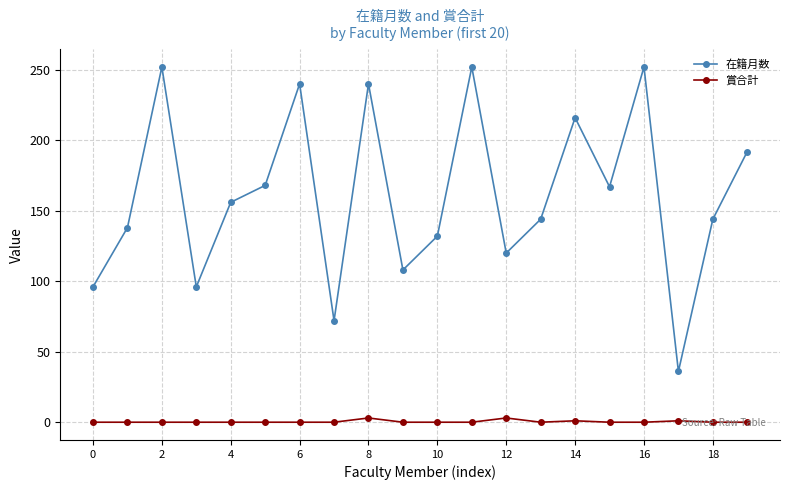

Which series has the largest range (max minus min)?

在籍月数